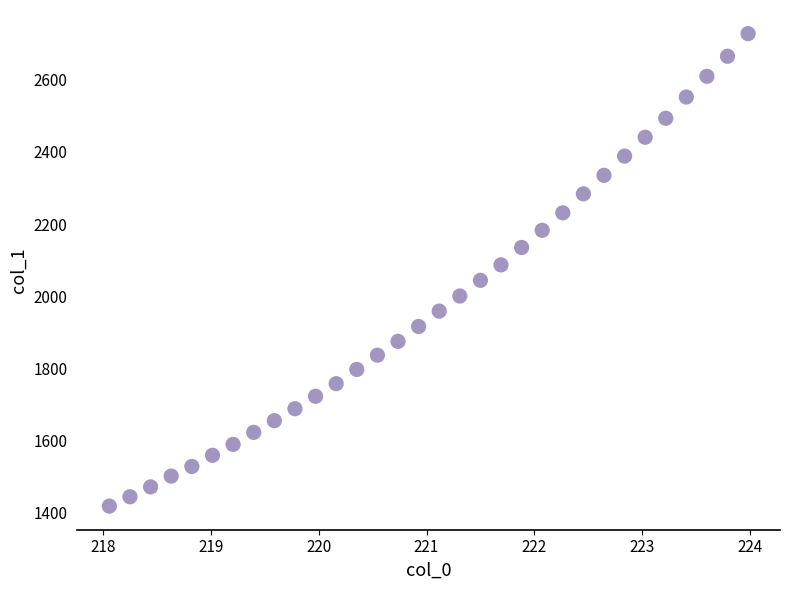

What is the range of Y values (max minus min)?

1310.0